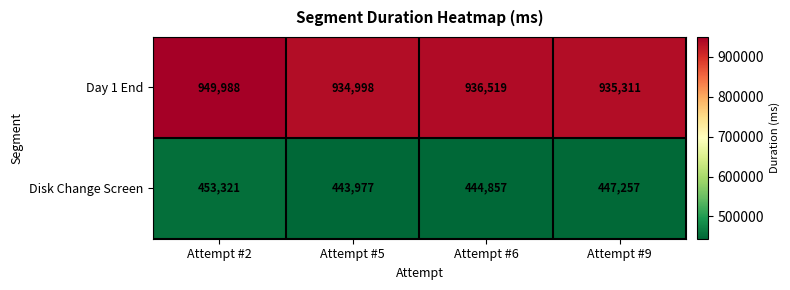

Which label corresponds to the smallest value in the chart?

Attempt #5